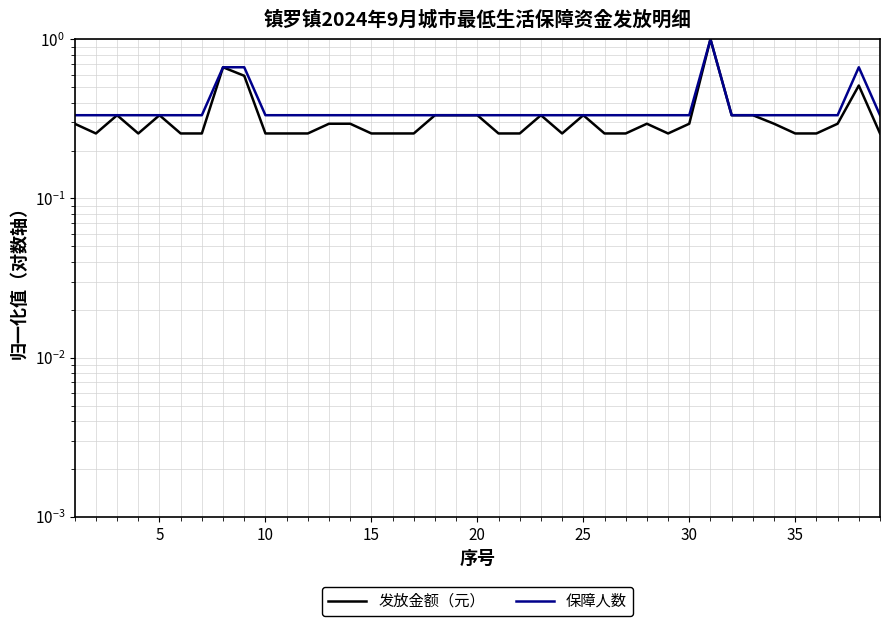

True or false: 发放金额（元） and 保障人数 cross at least once.

False